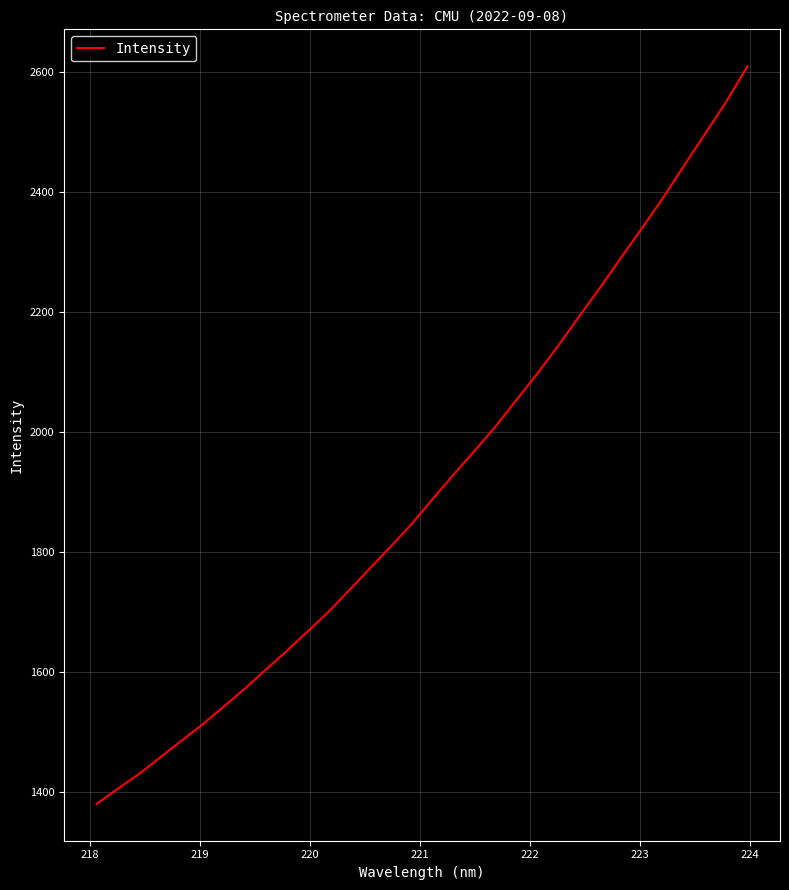

What is the difference between the maximum and minimum values?

1229.6